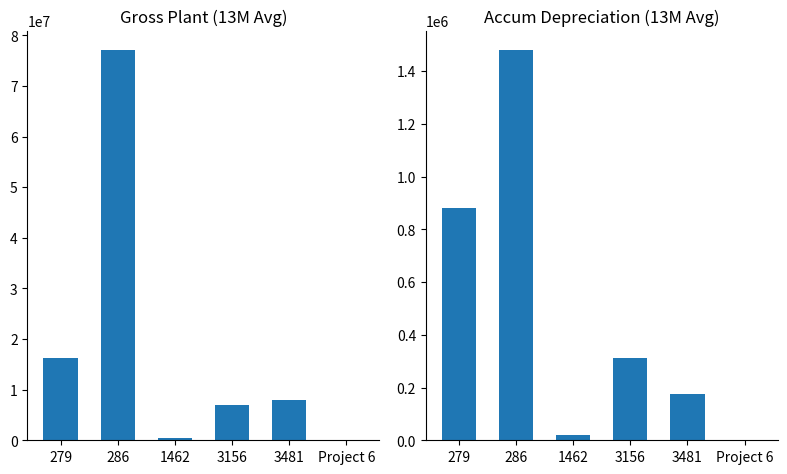

What is the difference between the maximum and minimum values in the Accum Depr 13M Avg series?

1478742.2